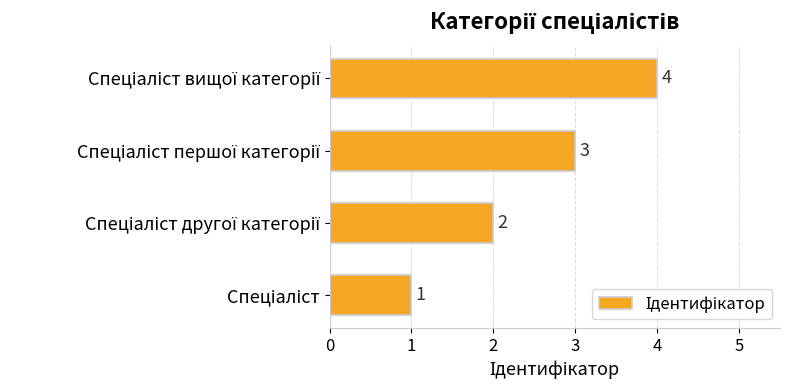

Count the number of categories in the chart.

4